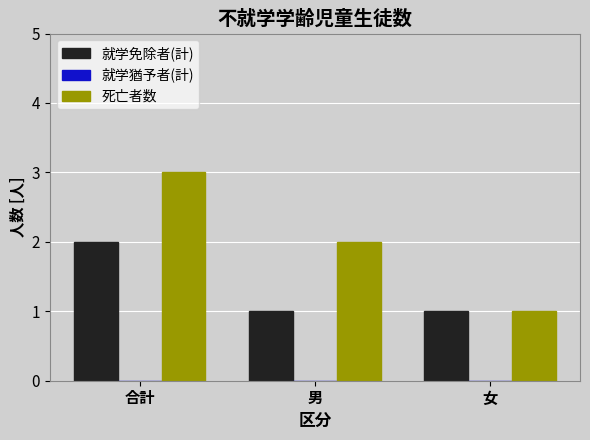

Read the 死亡者数 value at 合計.

3